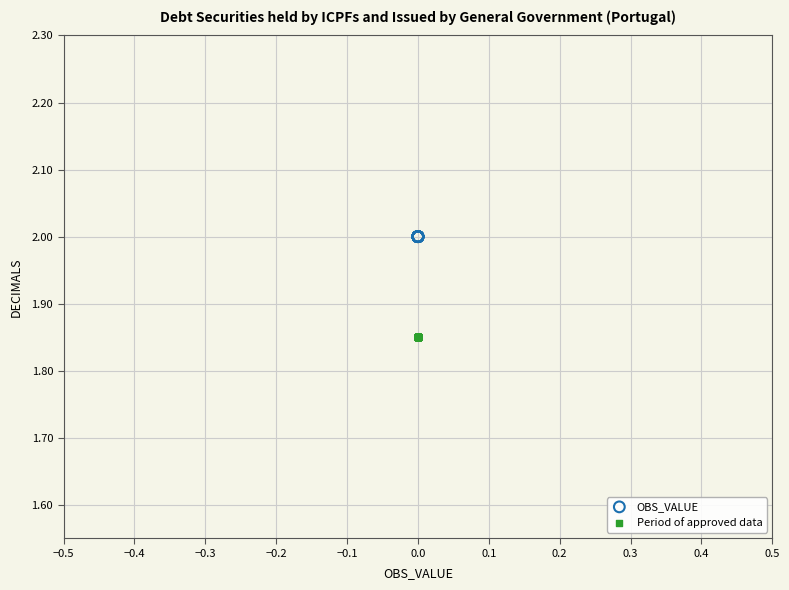

What are all the series names shown in the legend?

OBS_VALUE, Period of approved data